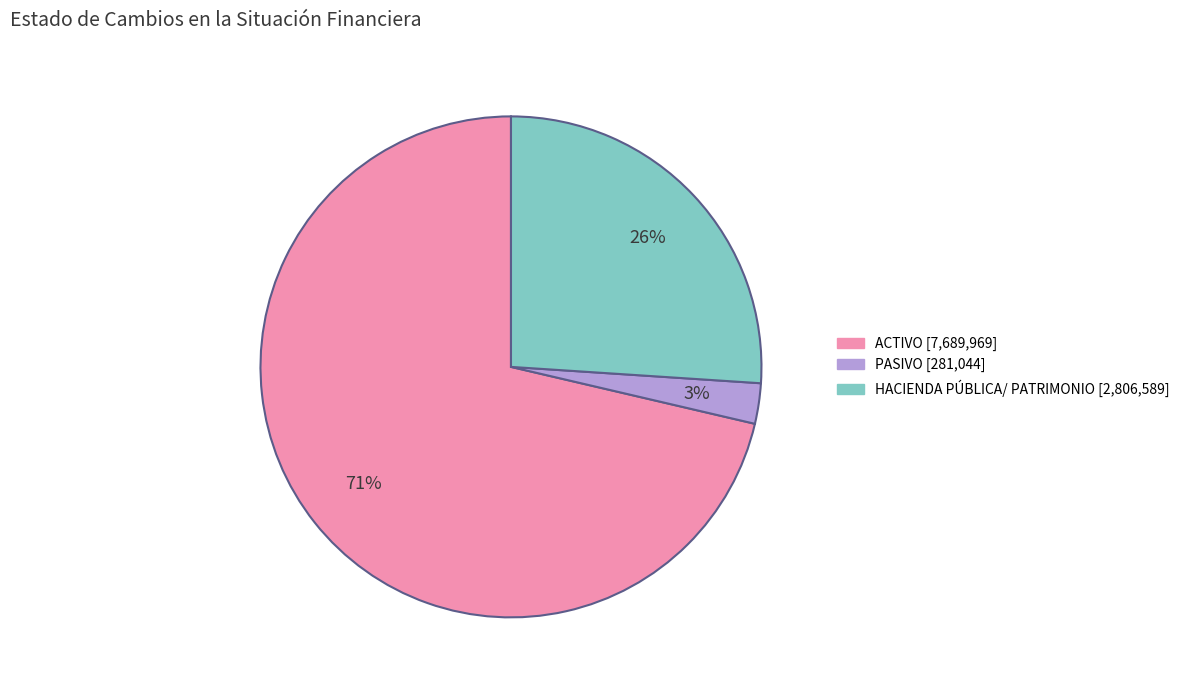

Approximately how many times larger is the value at PASIVO compared to HACIENDA PÚBLICA/ PATRIMONIO?

0.1